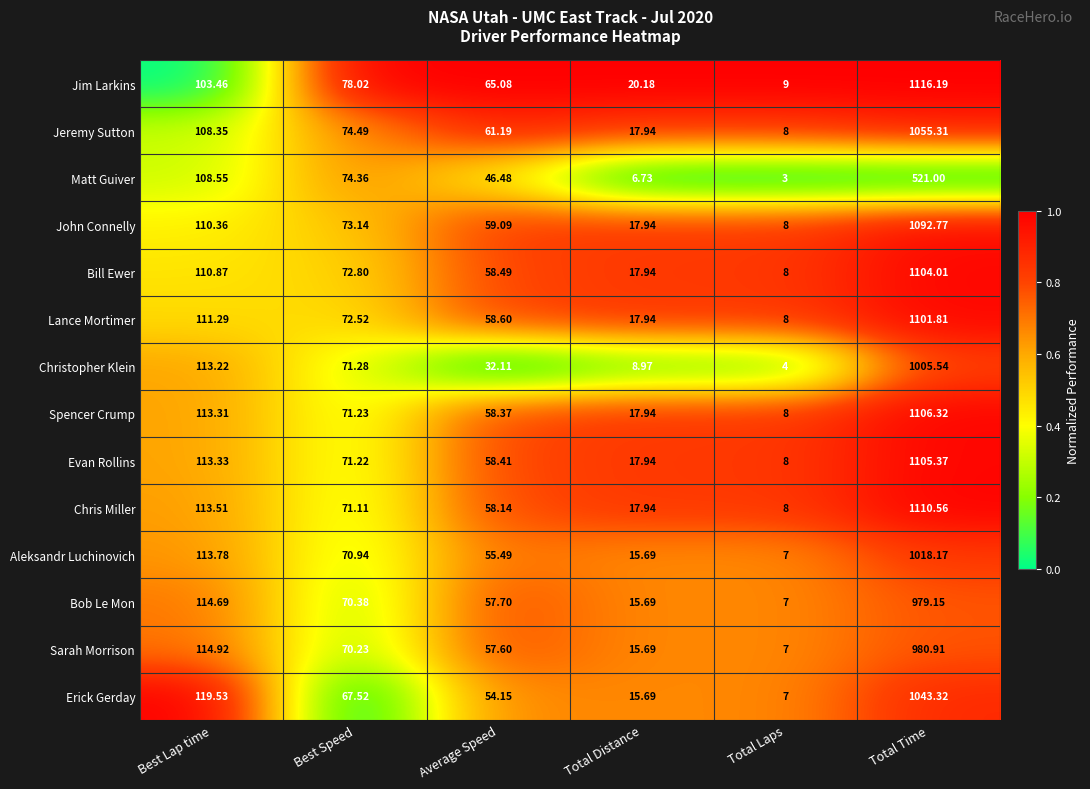

How many data points does each series have?

6